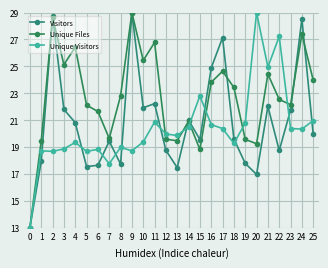

What is the value of the Unique Visitors point at the 2nd from the left?

18.7